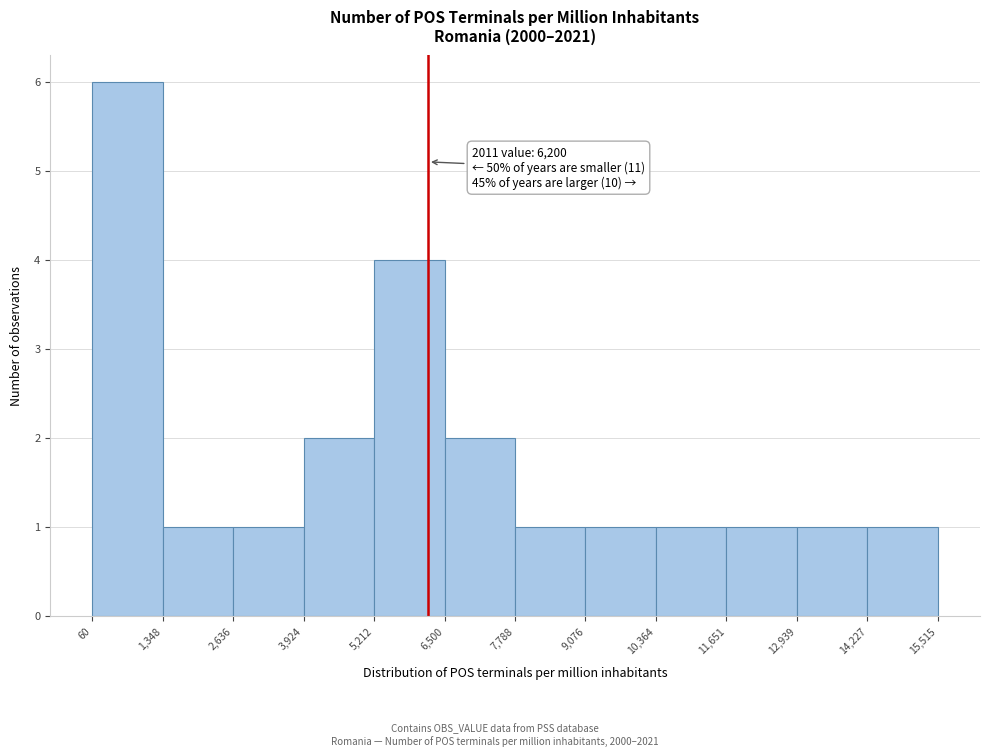

Over which range of the x-axis is the bar tallest?

60 to 1,348